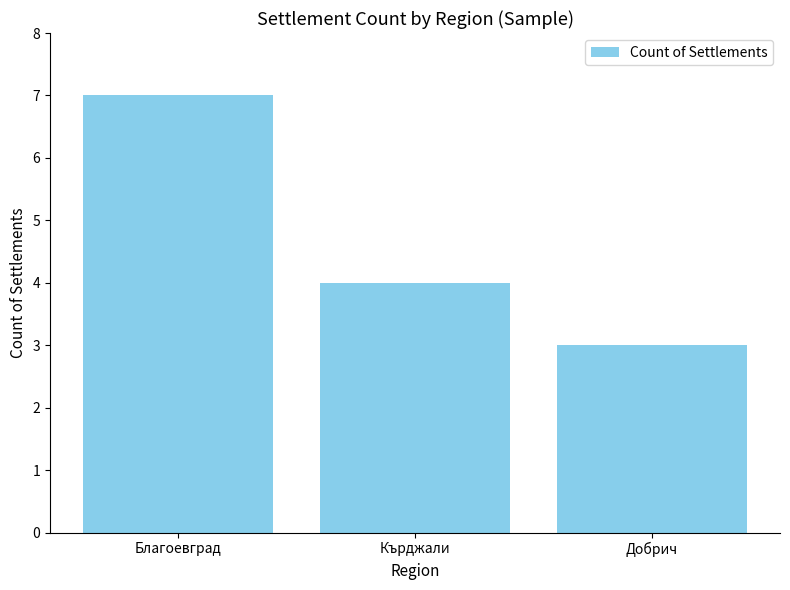

What is the difference between the values at Благоевград and Добрич?

4